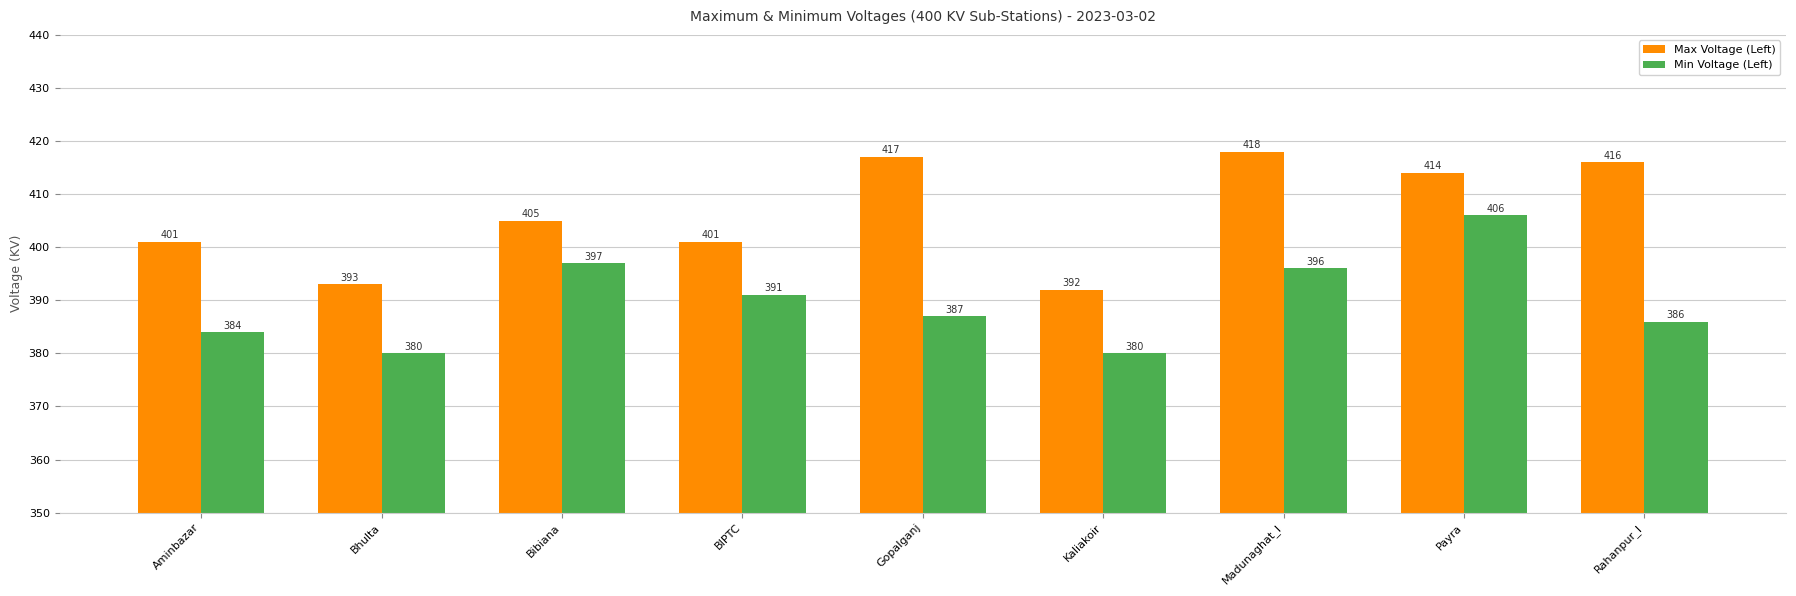

Which category has the lowest value in the Max Voltage (Left) series?

Kaliakoir